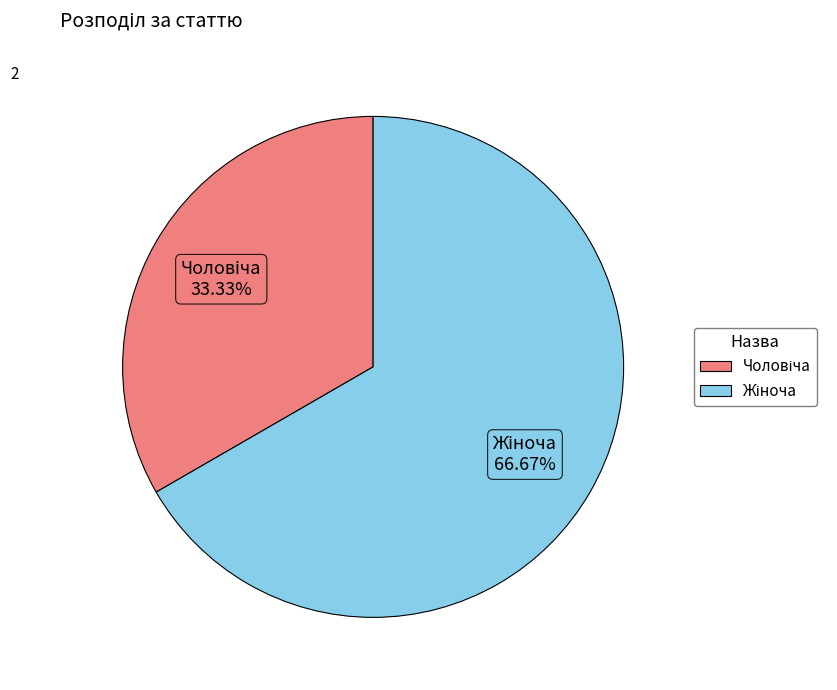

Is there any slice that represents more than half of the pie?

Yes